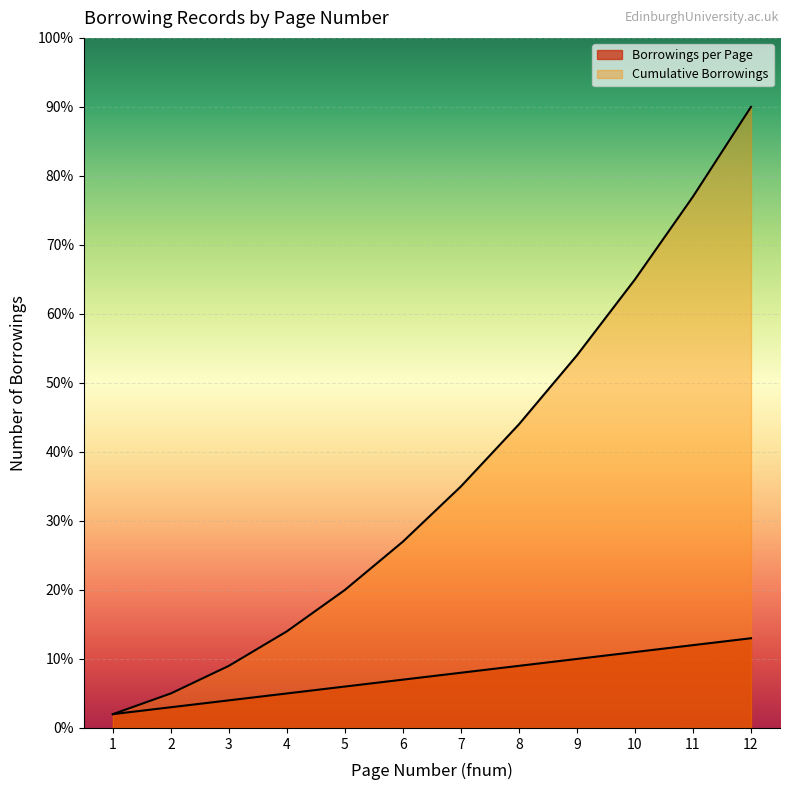

Is the value of Borrowings per Page at 9 greater than the value of Cumulative Borrowings at 8?

No